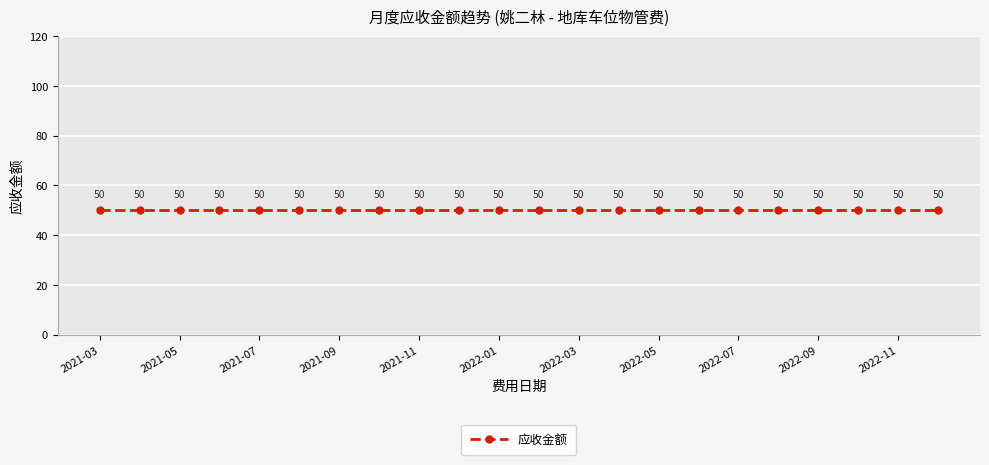

Which series has the widest spread of values?

应收金额